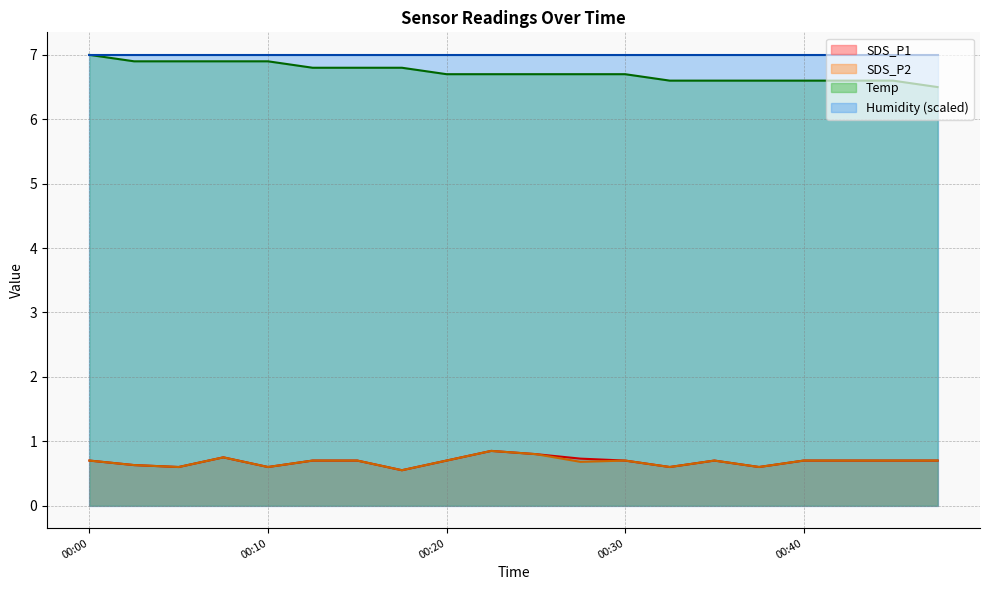

True or false: Temp and SDS_P2 intersect in this chart.

False